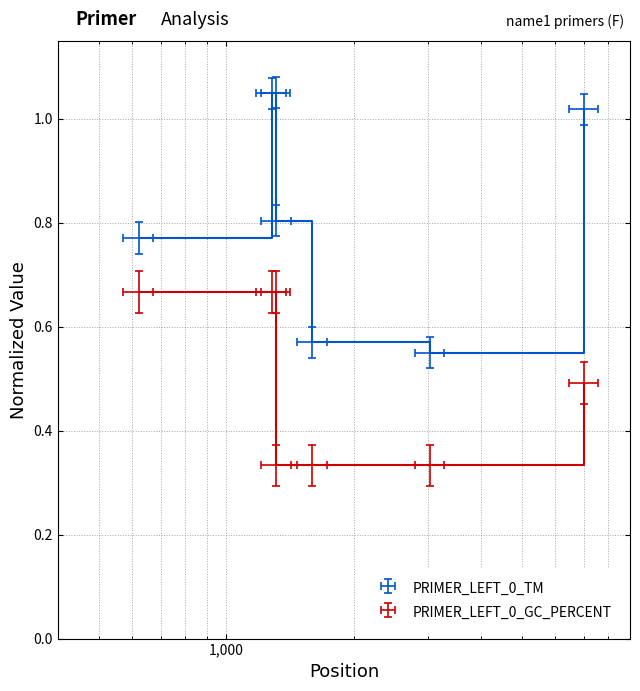

Is it true that PRIMER_LEFT_0_GC_PERCENT equals 0.4 at 100?

False